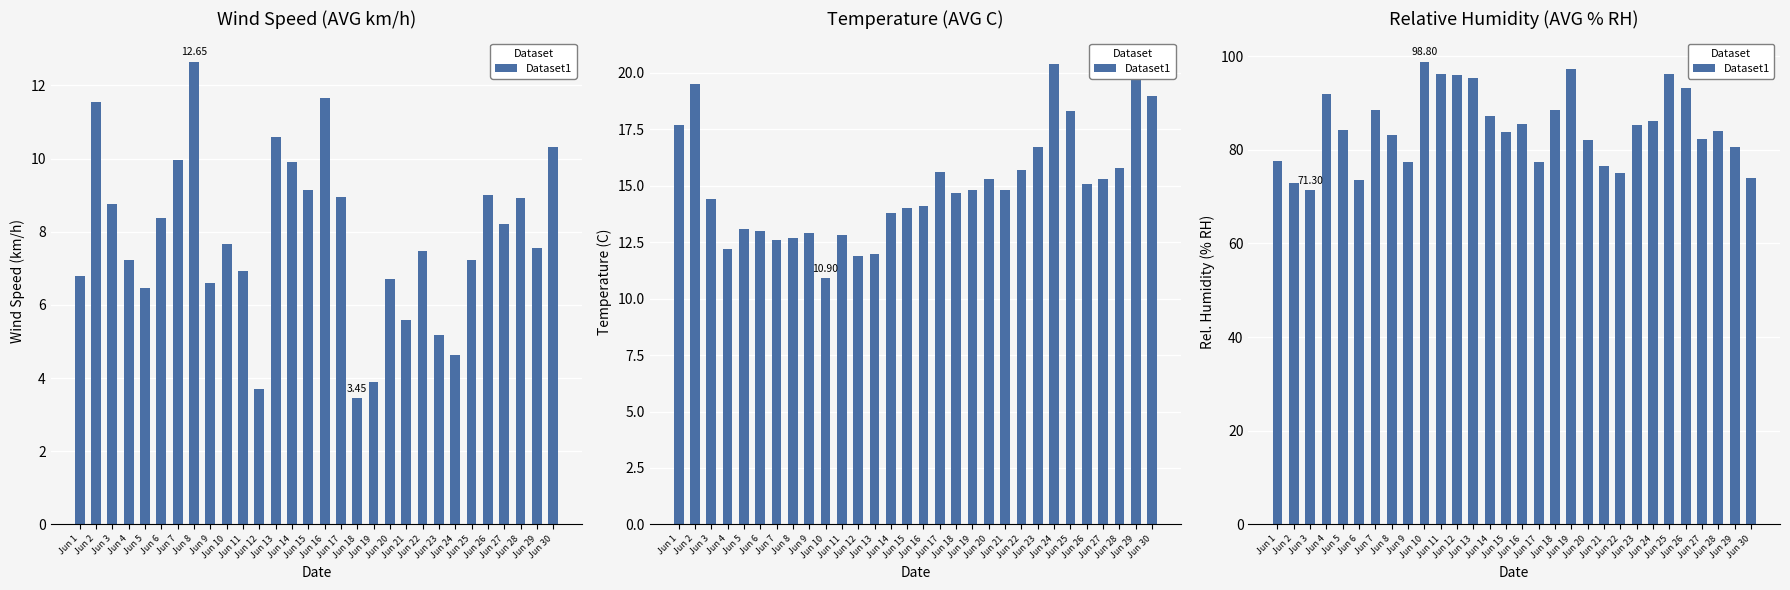

Read the value at Jun 19.

97.3